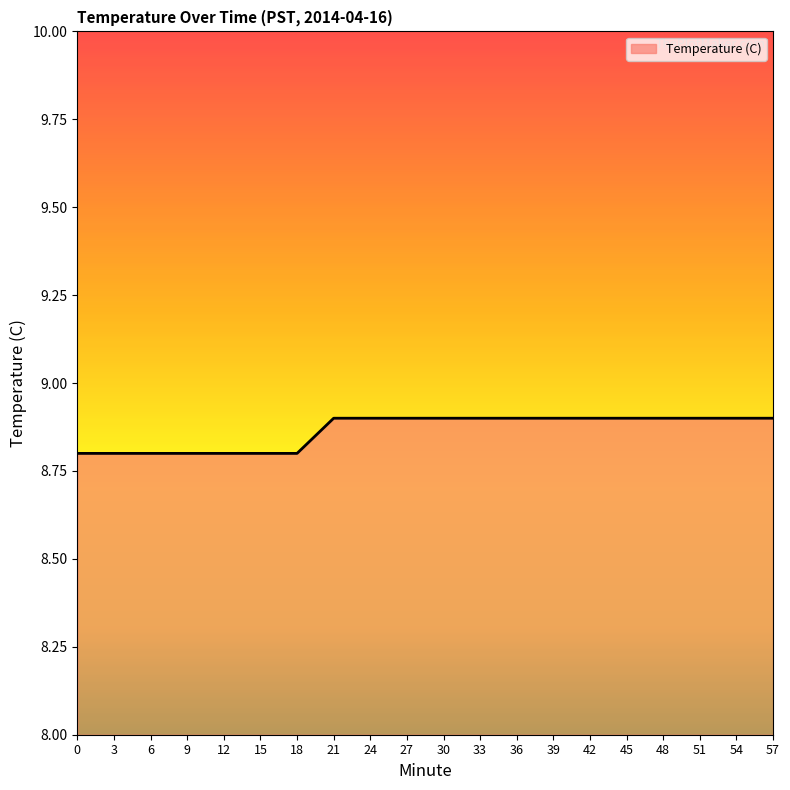

Count the number of categories in the chart.

20